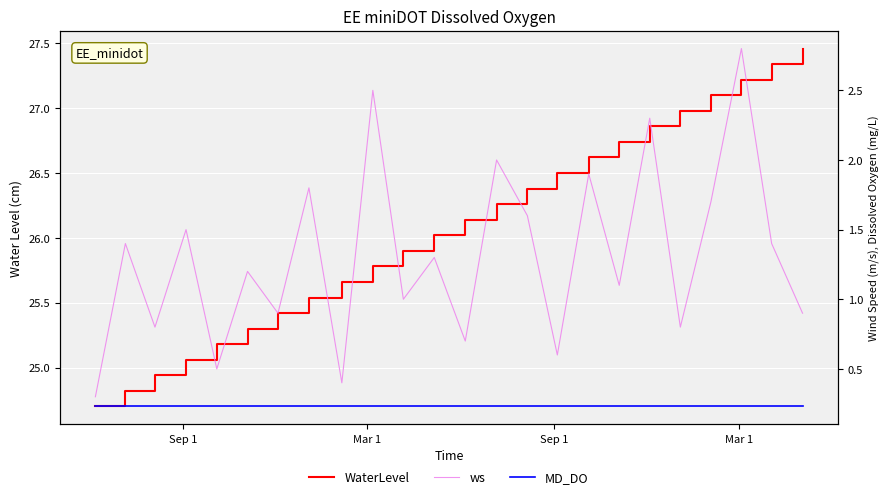

What is the sum of all WaterLevel values?

625.9